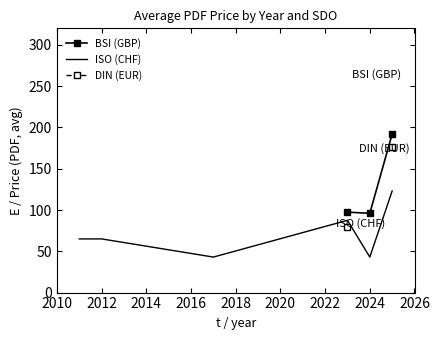

What is the lowest value of the ISO (CHF) series?

43.0